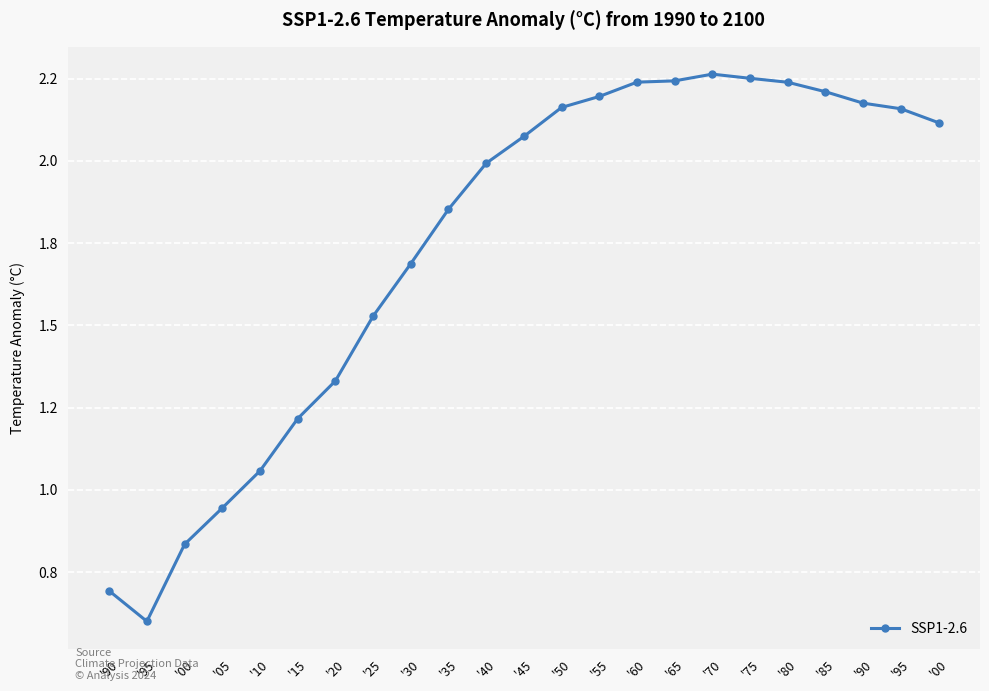

What is the greatest value displayed?

2.3